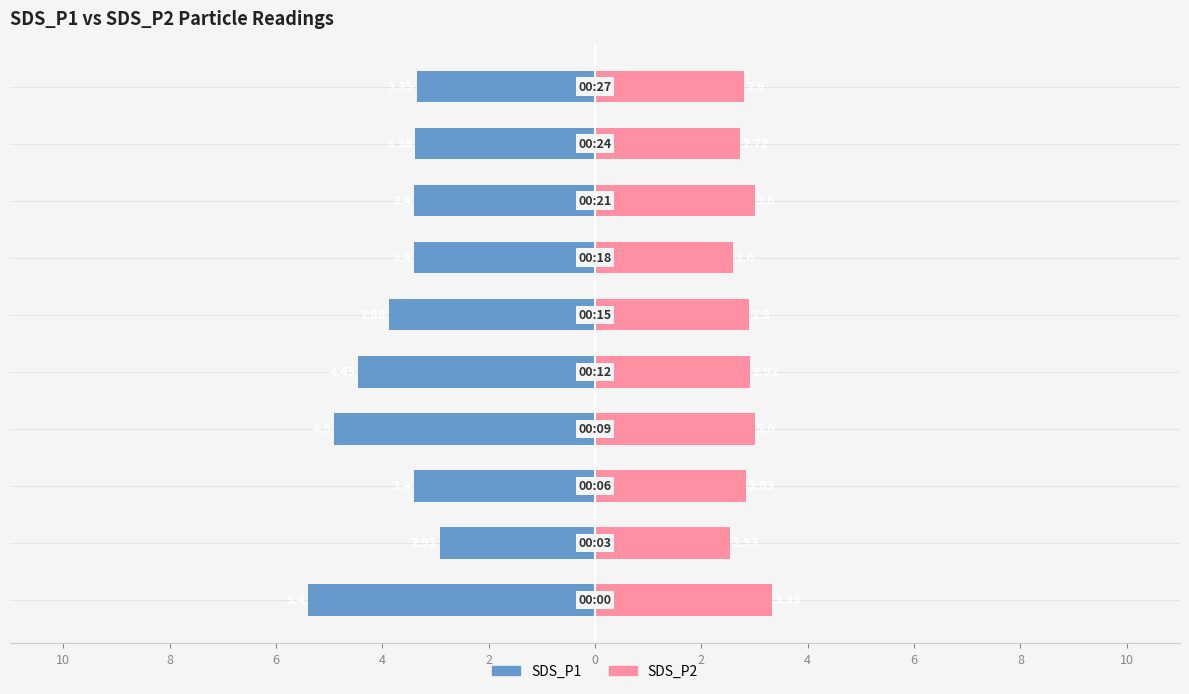

Does the chart contain stacked bars?

No